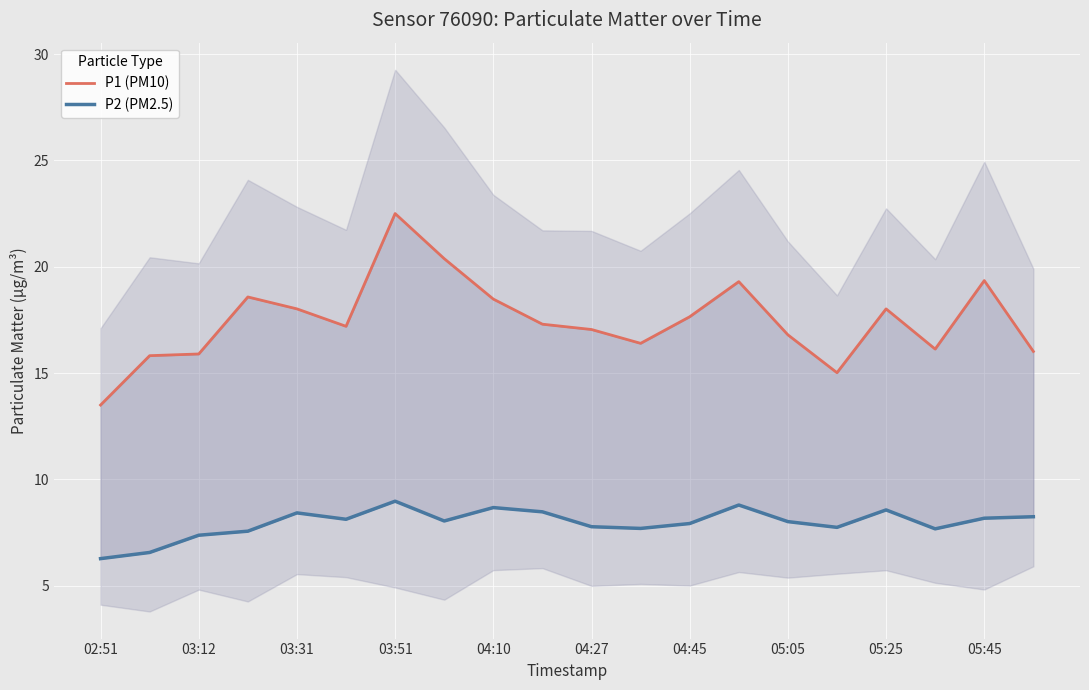

How many values in the P2 (PM2.5) series are below 8?

9